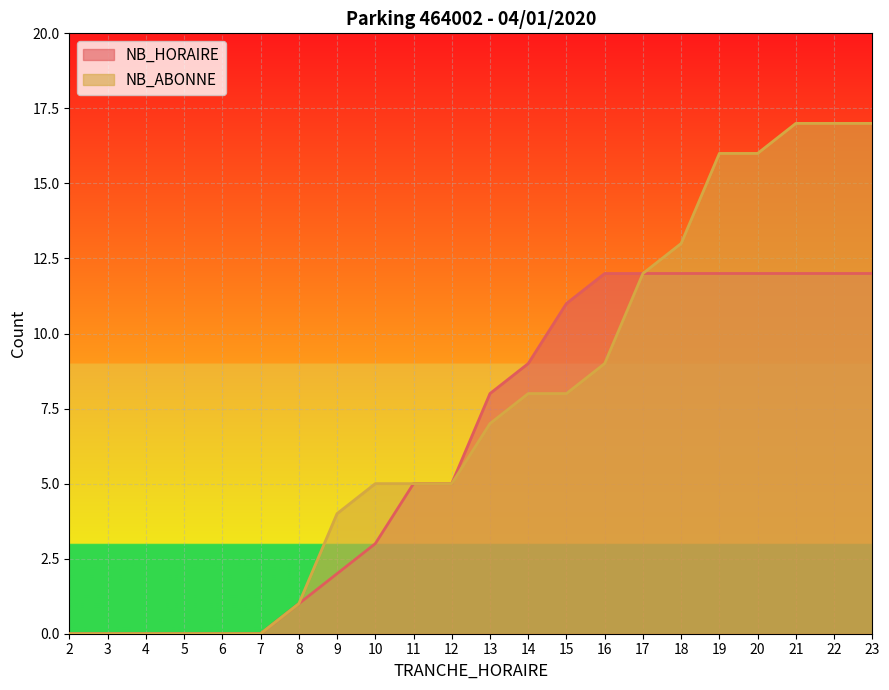

At which label does NB_ABONNE first exceed 7?

14